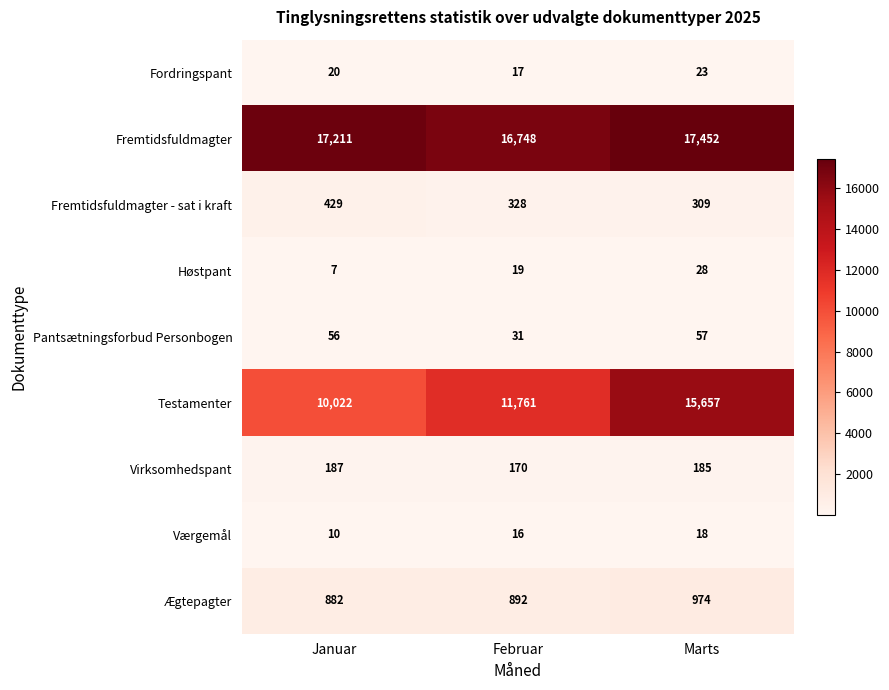

What is the sum of the Fordringspant values at Februar and Marts?

40